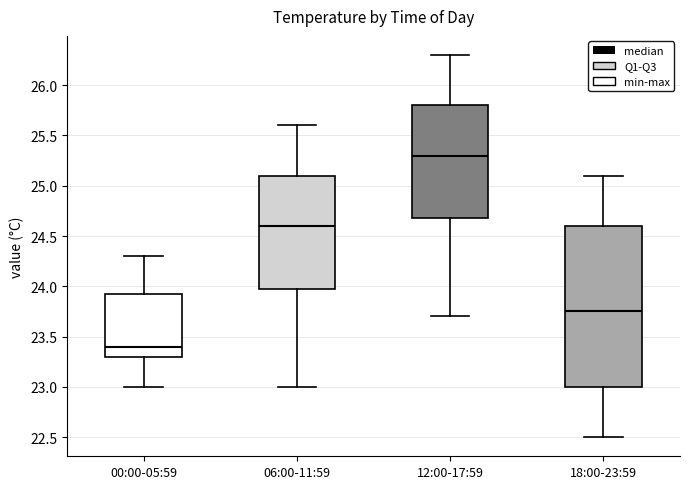

Reading left to right, transcribe this box plot: for each box, give where its median line is, the range the box spans, and where its two whiskers end, as read against the y-axis. The values are not printed on the chart, so give them approximately, as read against the axis.

00:00-05:59: median 23.40, box 23.30 to 23.95, whiskers 23.00 to 24.30
06:00-11:59: median 24.60, box 24.00 to 25.10, whiskers 23.00 to 25.60
12:00-17:59: median 25.30, box 24.70 to 25.80, whiskers 23.70 to 26.30
18:00-23:59: median 23.75, box 23.00 to 24.60, whiskers 22.50 to 25.10